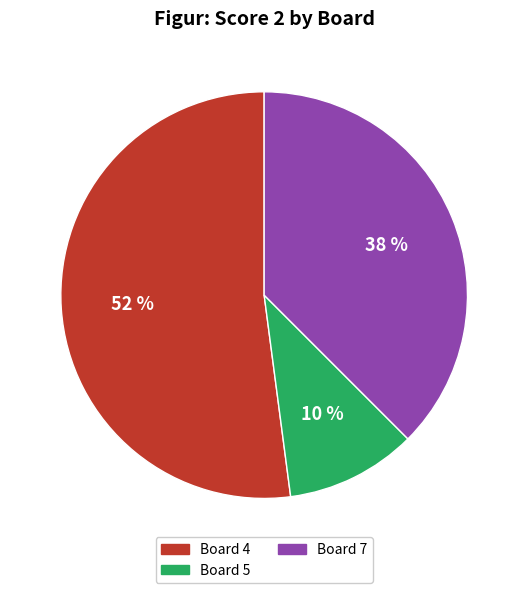

To the nearest percent, what percentage of the pie is Board 5?

10%